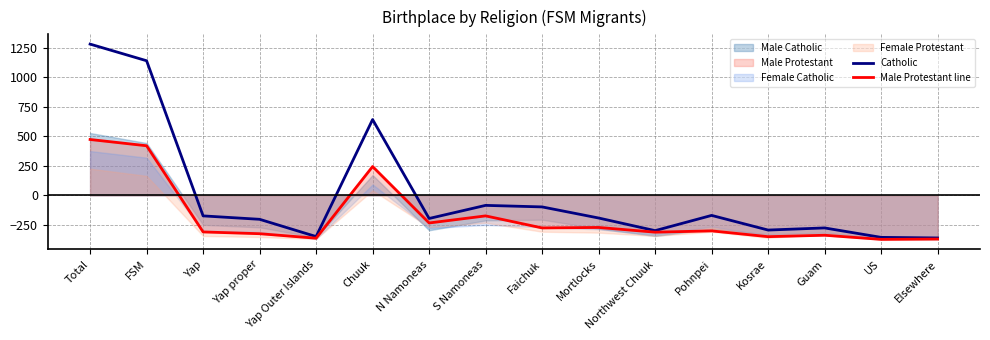

Is the value of Catholic at Pohnpei greater than the value of Male Protestant line at Total?

No